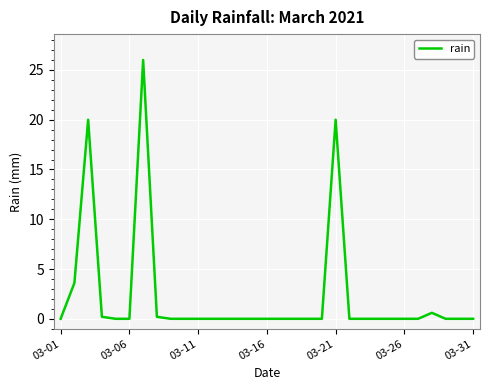

What is the difference between the maximum and minimum values?

26.0